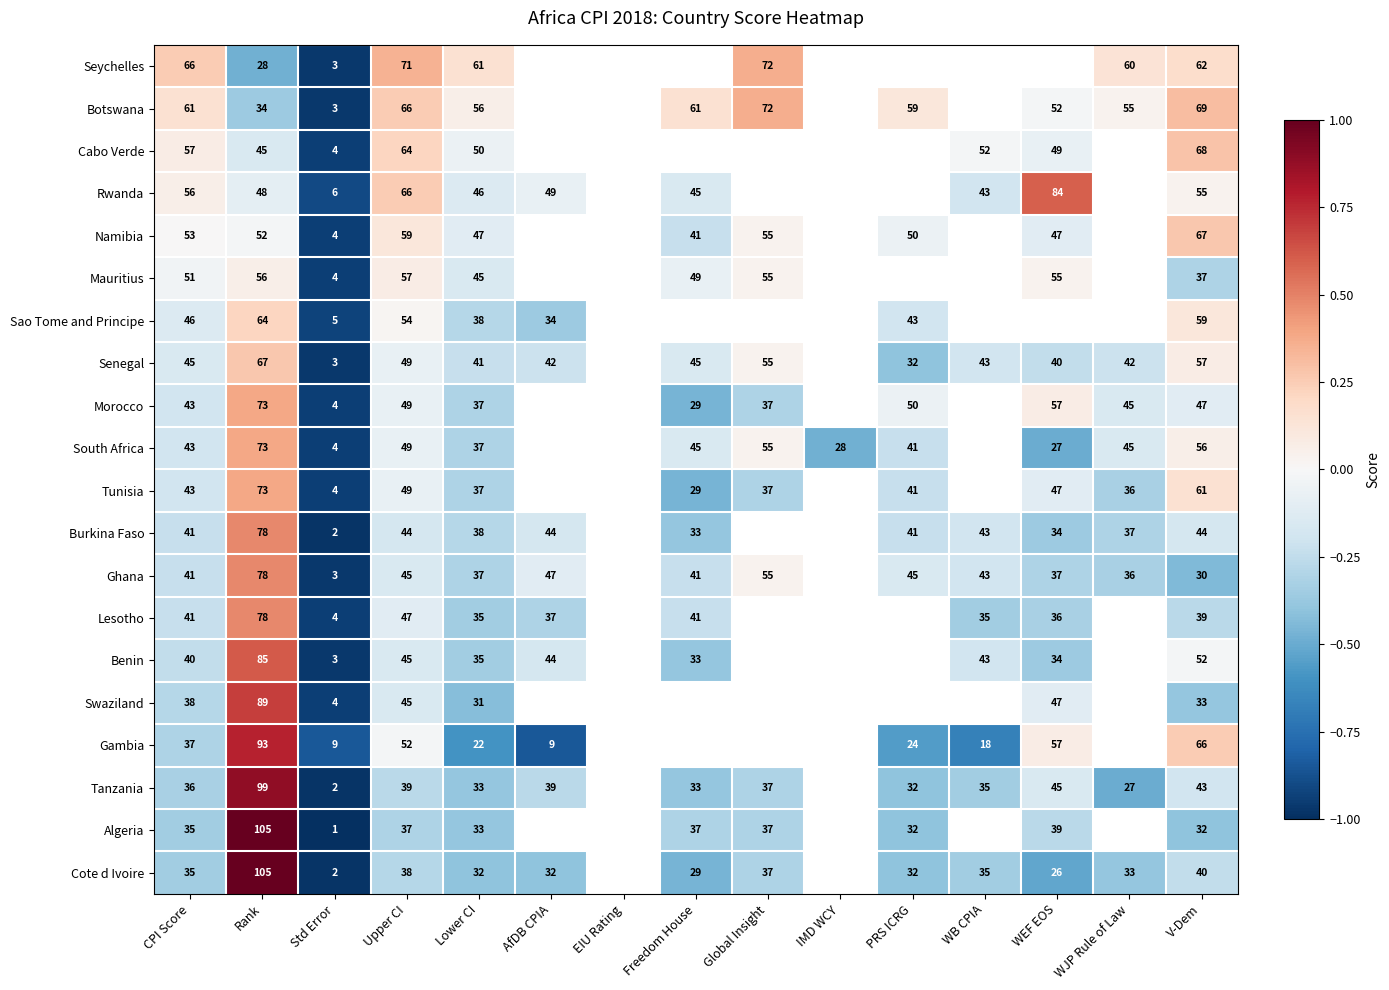

Is the value of Mauritius at CPI Score greater than the value of Lesotho at Upper CI?

Yes